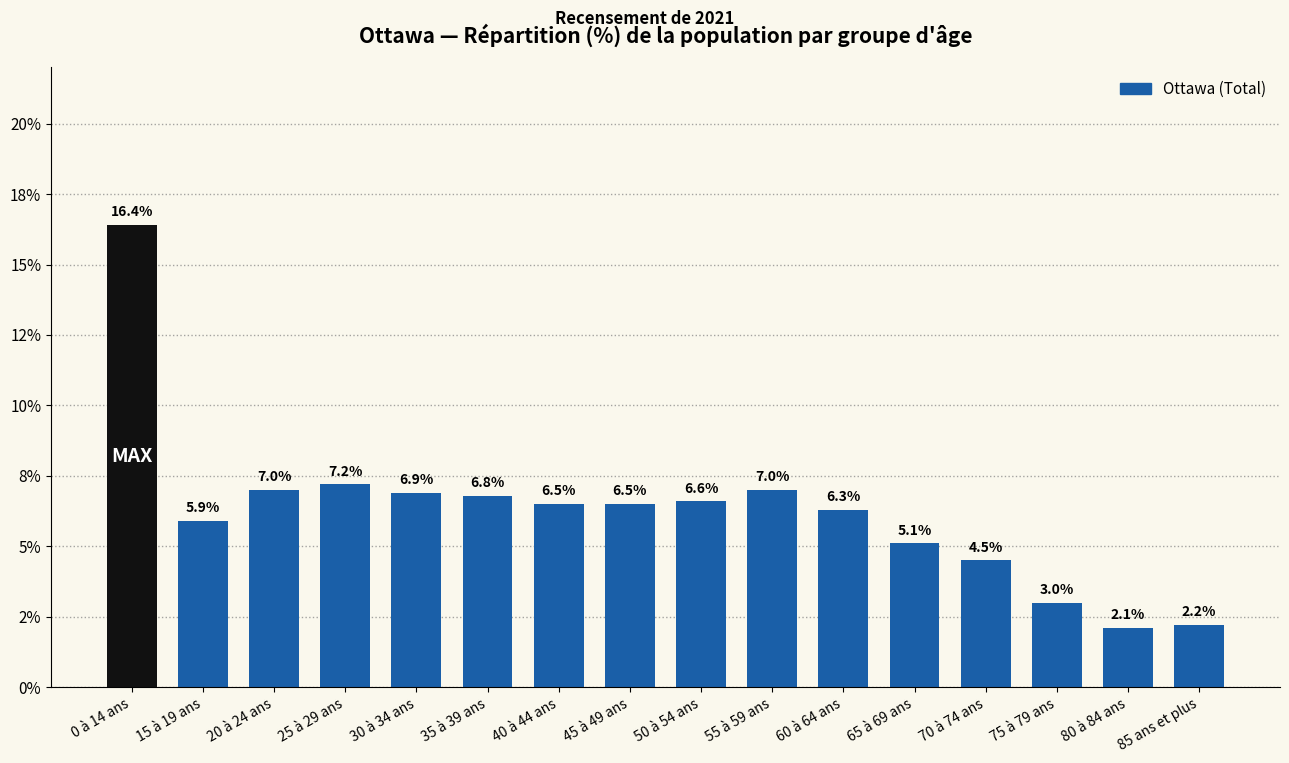

What is the average value?

6.2